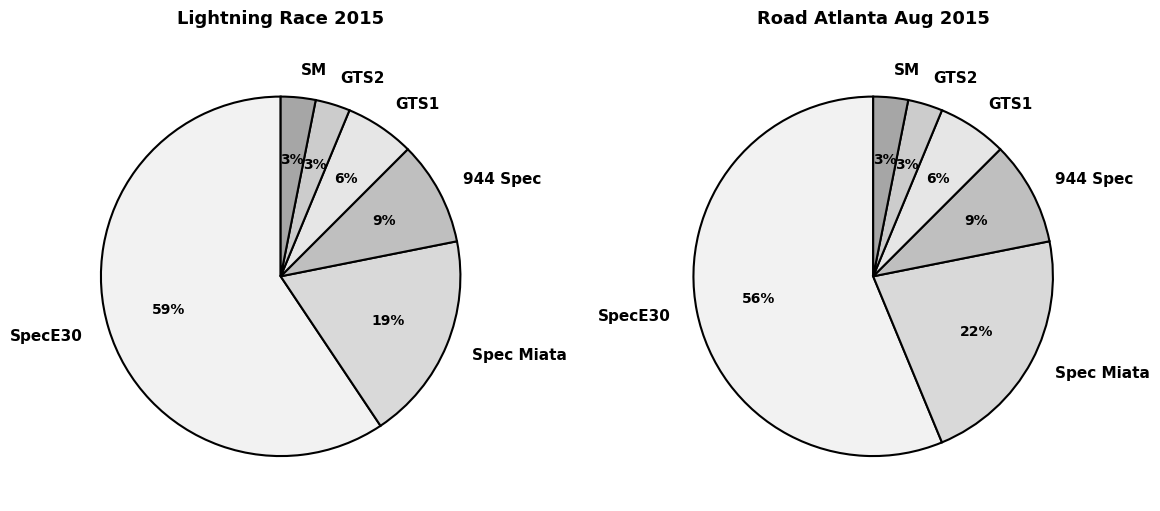

The SpecE30 slice represents 59% of the pie. True or false?

True